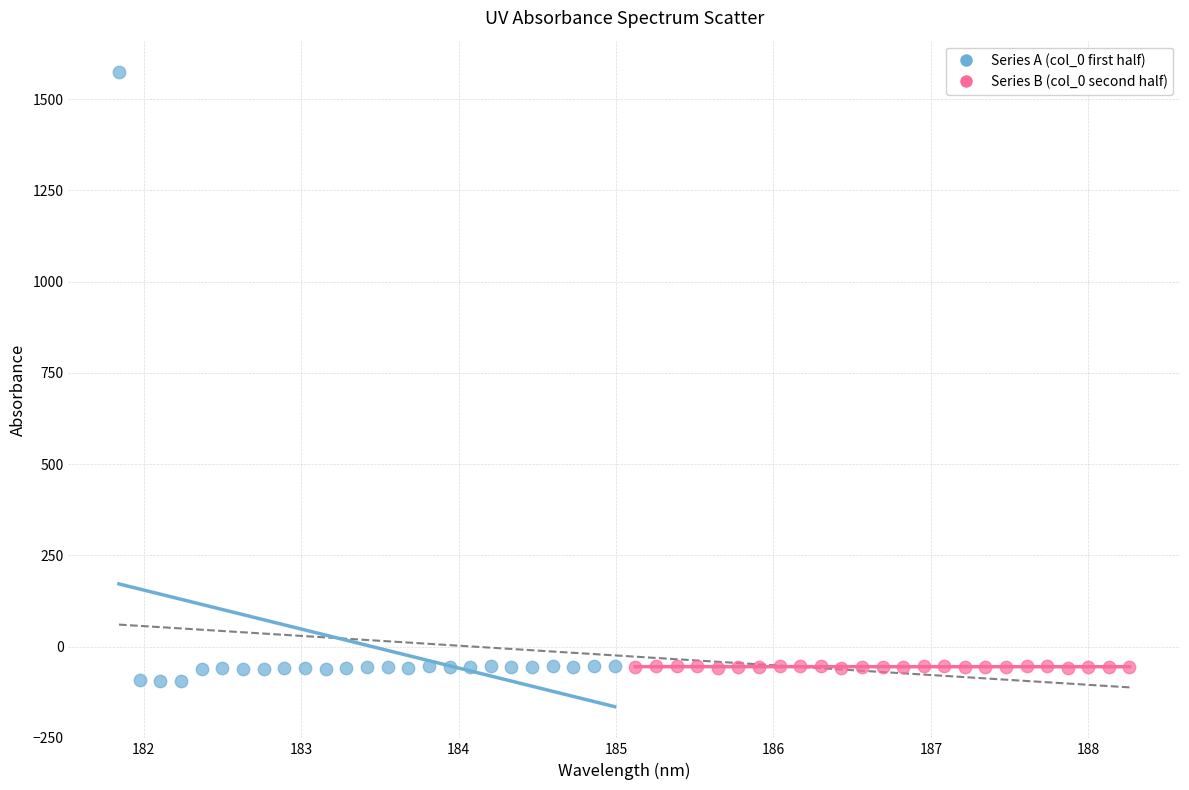

Which series reaches the minimum Y coordinate?

Series A (col_0 first half)